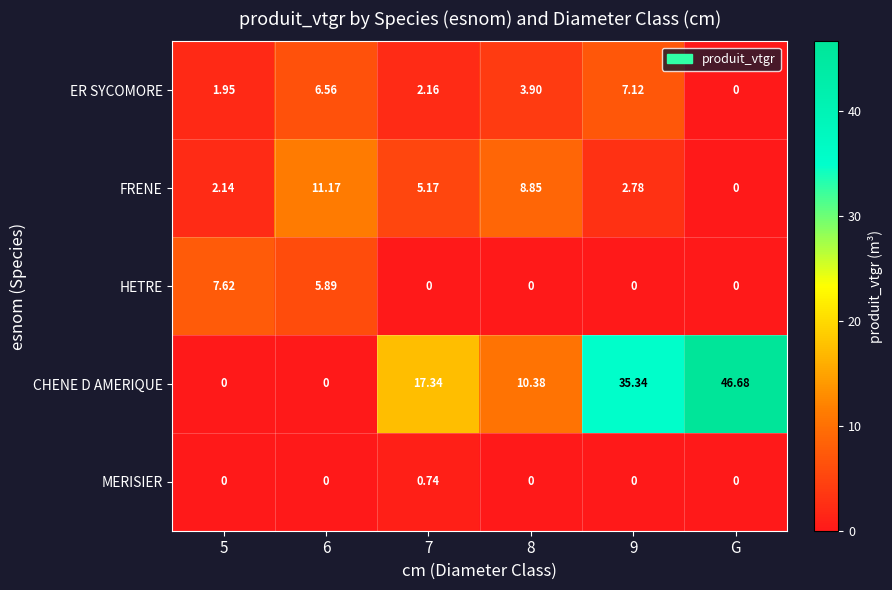

Rank the series by their maximum value, from lowest to highest.

MERISIER, ER SYCOMORE, HETRE, FRENE, CHENE D AMERIQUE